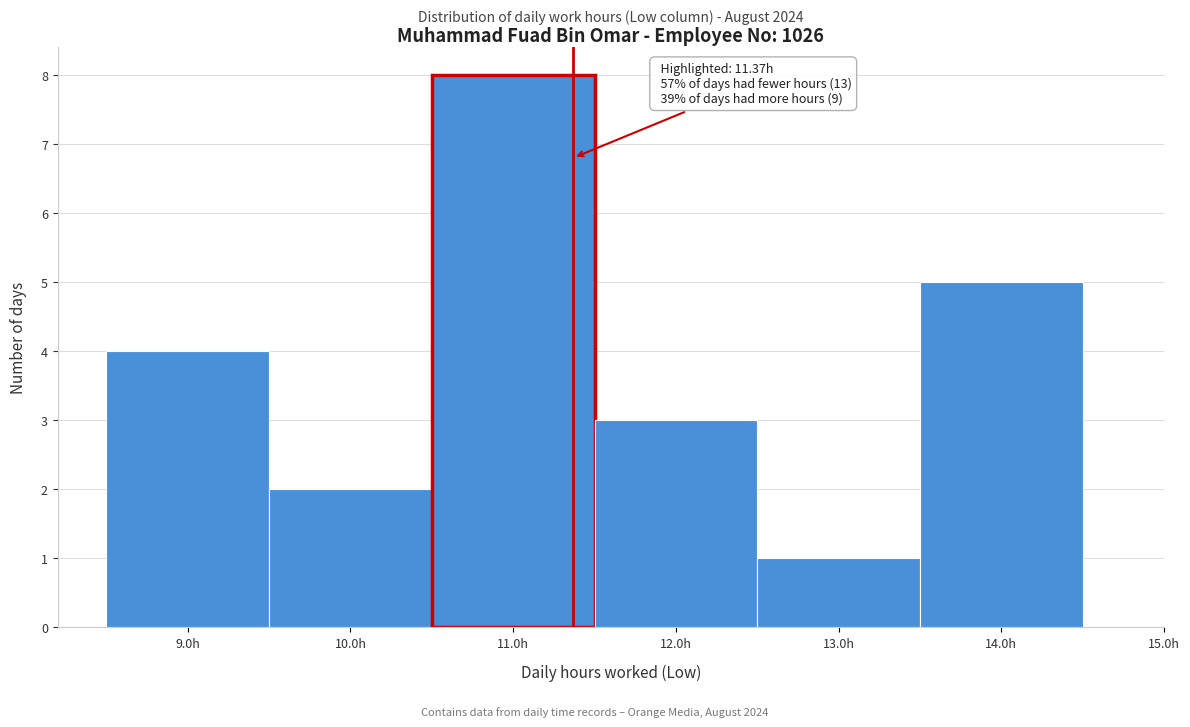

Over which range of the x-axis is the bar tallest?

10.5 to 11.5